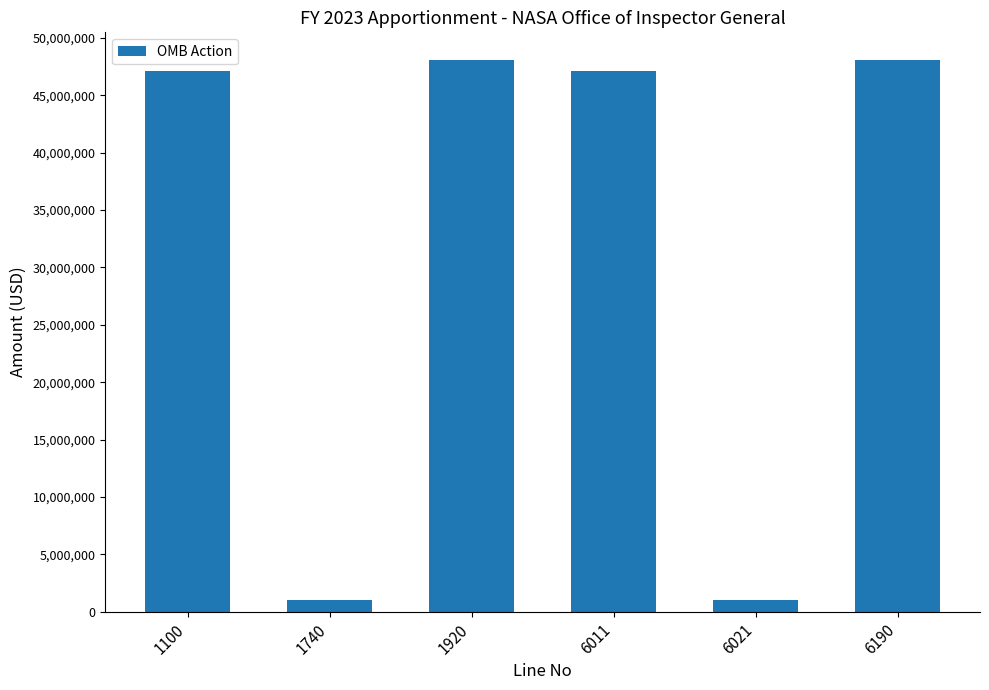

Reading right to left, extract all data points from this chart.

48090000	990000	47100000	48090000	990000	47100000